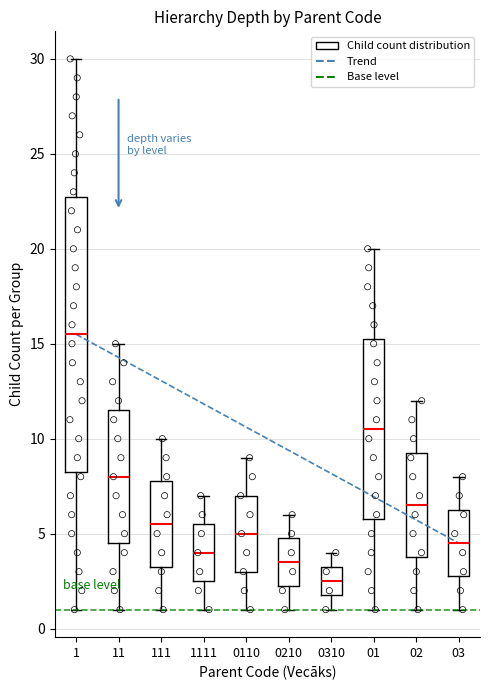

Reading left to right, read every box against the y-axis: the position of its median line, the range the box covers, and the ends of its whiskers. The values are not printed on the chart, so give them approximately, as read against the axis.

1: median 15.5, box 8.5 to 23.0, whiskers 1.0 to 30.0
11: median 8.0, box 4.5 to 11.5, whiskers 1.0 to 15.0
111: median 5.5, box 3.5 to 8.0, whiskers 1.0 to 10.0
1111: median 4.0, box 2.5 to 5.5, whiskers 1.0 to 7.0
0110: median 5.0, box 3.0 to 7.0, whiskers 1.0 to 9.0
0210: median 3.5, box 2.5 to 5.0, whiskers 1.0 to 6.0
0310: median 2.5, box 2.0 to 3.5, whiskers 1.0 to 4.0
01: median 10.5, box 6.0 to 15.5, whiskers 1.0 to 20.0
02: median 6.5, box 4.0 to 9.5, whiskers 1.0 to 12.0
03: median 4.5, box 3.0 to 6.5, whiskers 1.0 to 8.0